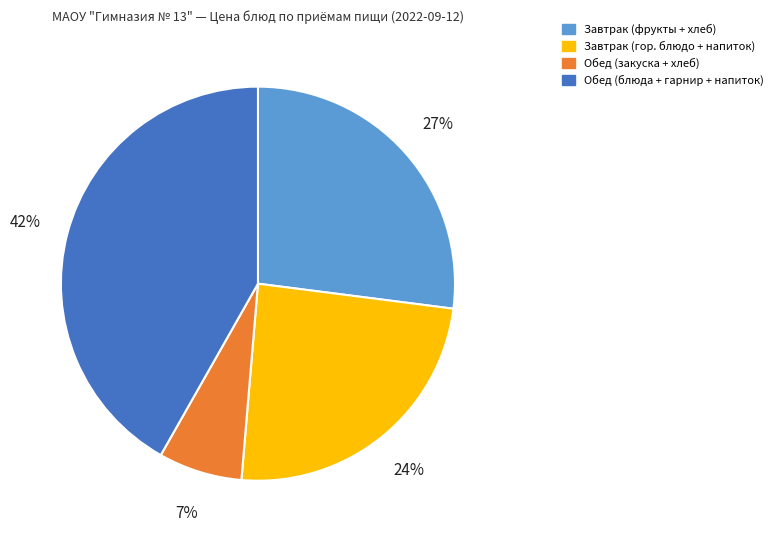

What is the ratio of the value at Завтрак (гор. блюдо + напиток) to the value at Завтрак (фрукты + хлеб)?

0.9